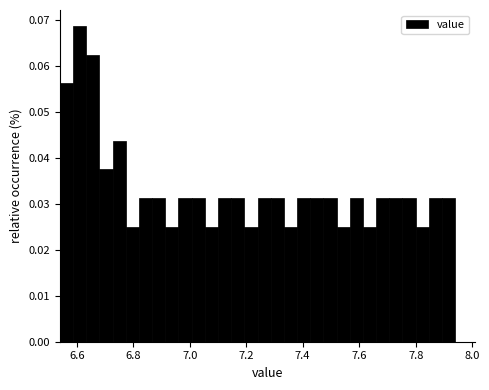

Read against the x-axis, roughly where is the centre of the tallest bar?

6.62